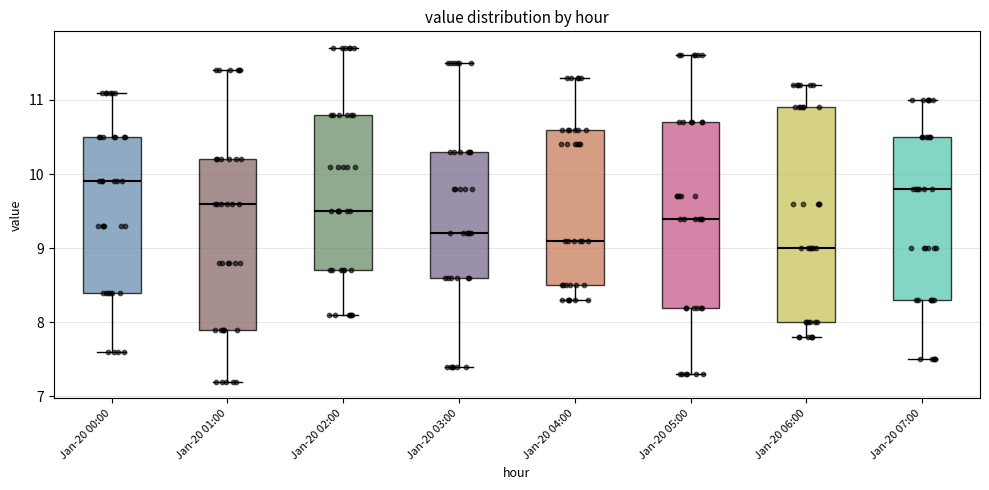

Reading left to right, read every box against the y-axis: the position of its median line, the range the box covers, and the ends of its whiskers. The values are not printed on the chart, so give them approximately, as read against the axis.

Jan-20 00:00: median 9.9, box 8.4 to 10.5, whiskers 7.6 to 11.1
Jan-20 01:00: median 9.6, box 7.9 to 10.2, whiskers 7.2 to 11.4
Jan-20 02:00: median 9.5, box 8.7 to 10.8, whiskers 8.1 to 11.7
Jan-20 03:00: median 9.2, box 8.6 to 10.3, whiskers 7.4 to 11.5
Jan-20 04:00: median 9.1, box 8.5 to 10.6, whiskers 8.3 to 11.3
Jan-20 05:00: median 9.4, box 8.2 to 10.7, whiskers 7.3 to 11.6
Jan-20 06:00: median 9.0, box 8.0 to 10.9, whiskers 7.8 to 11.2
Jan-20 07:00: median 9.8, box 8.3 to 10.5, whiskers 7.5 to 11.0